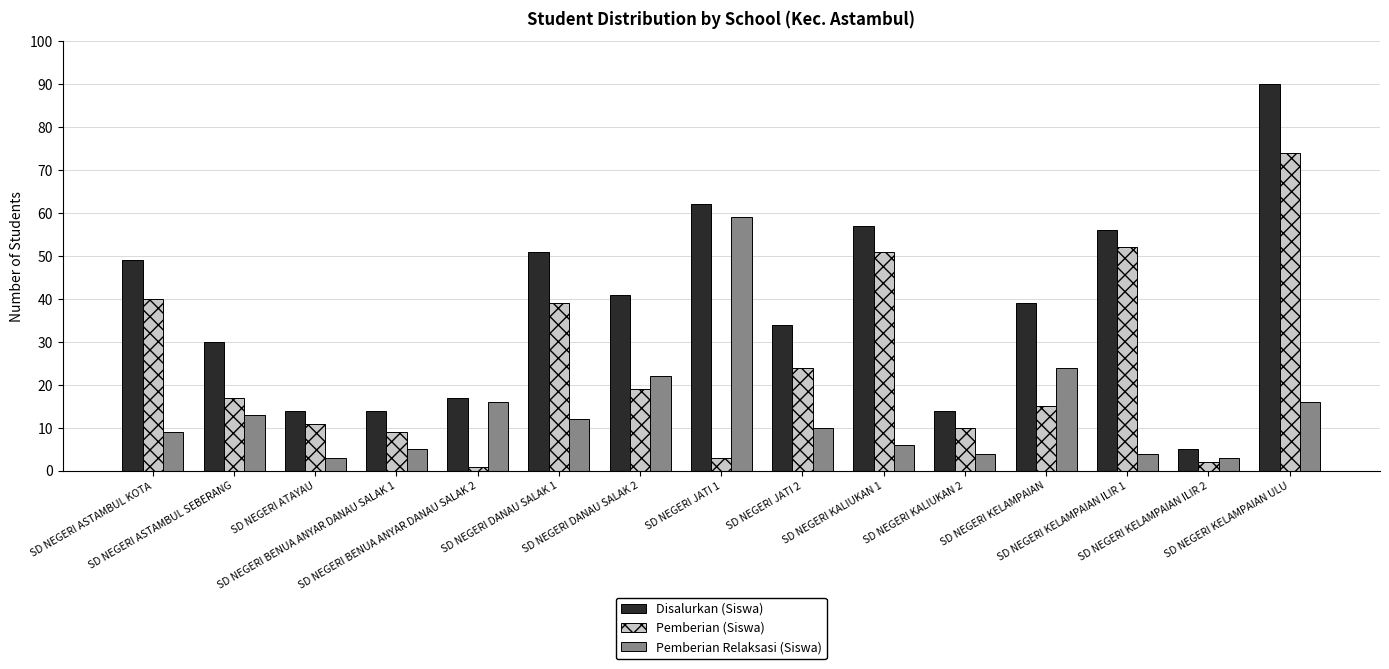

What is the approximate value of Pemberian (Siswa) at SD NEGERI DANAU SALAK 2?

19